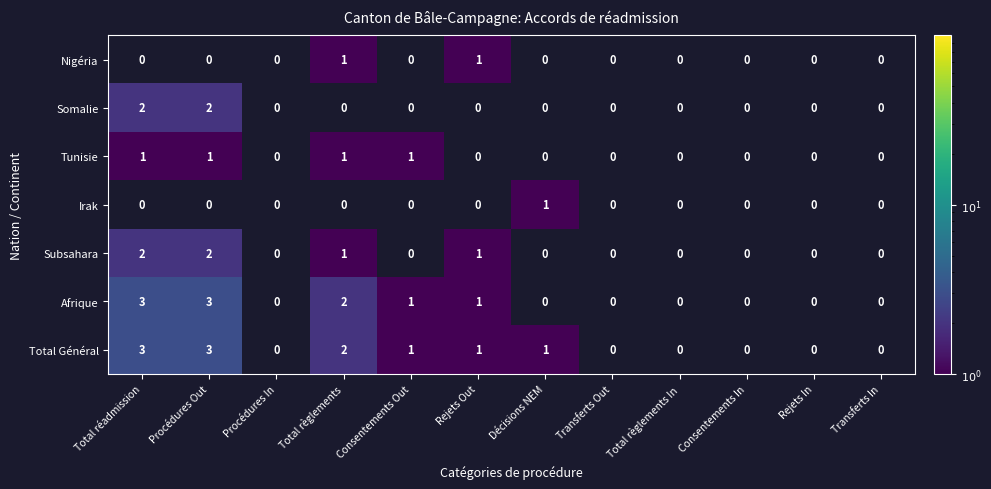

The value of Total Général at Consentements Out is 0. True or false?

False